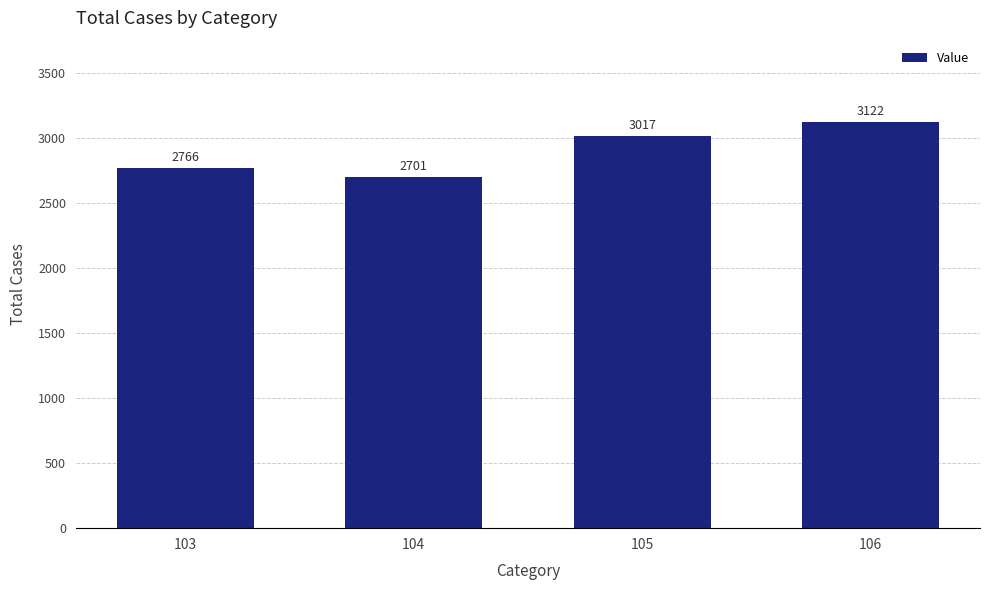

The value at 104 is 4268. True or false?

False